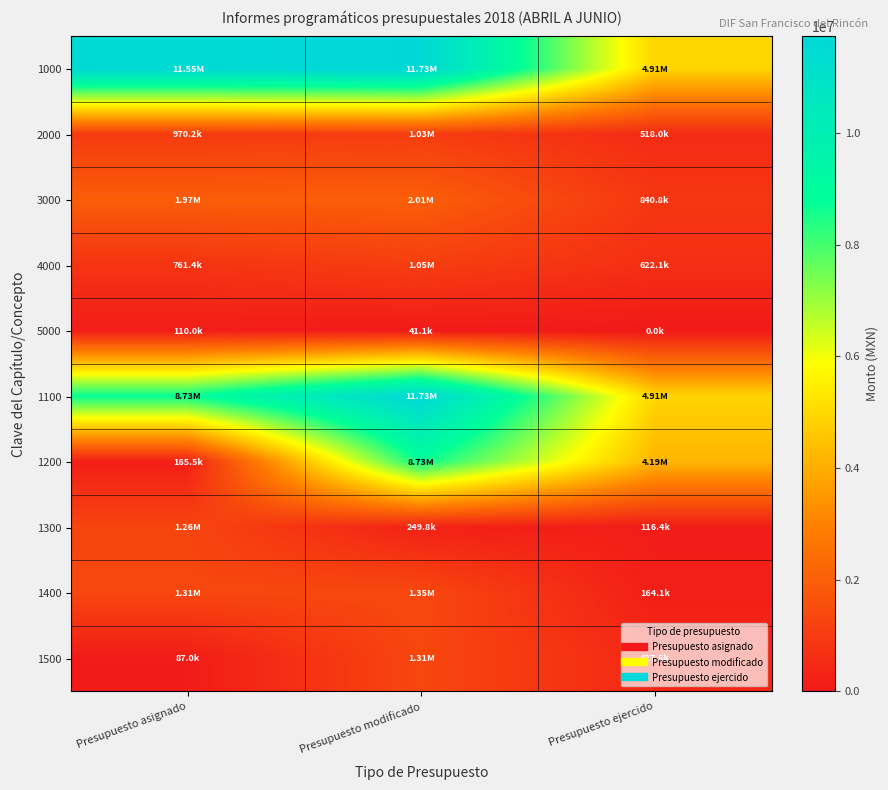

What is the total value across all series at Presupuesto asignado?

26917679.9